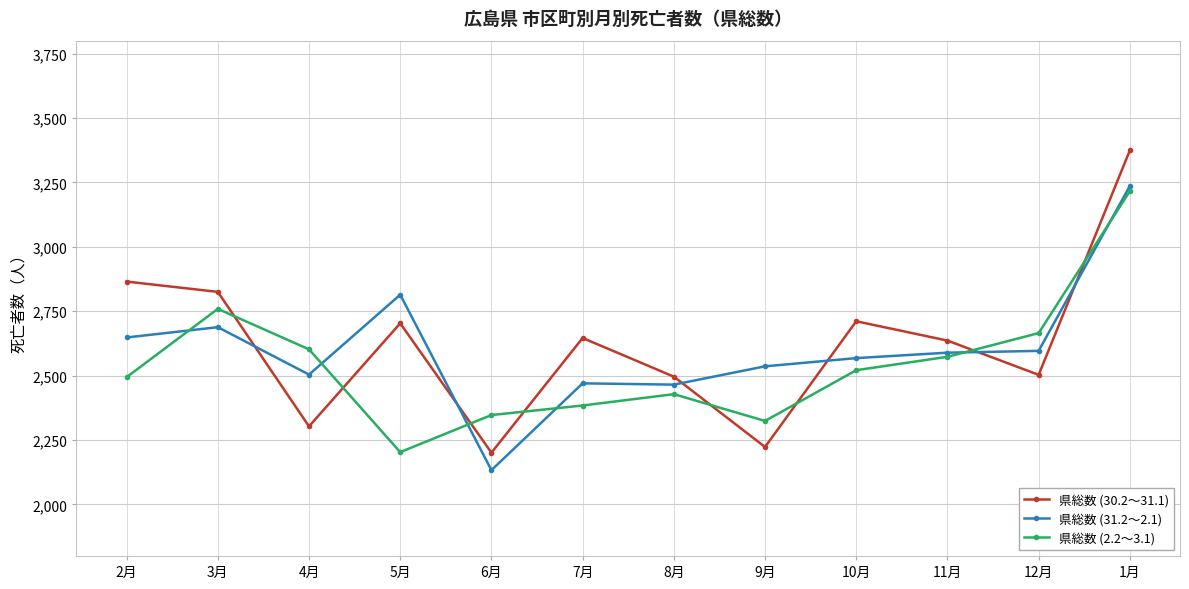

What is the label of the 2nd point from the left?

3月